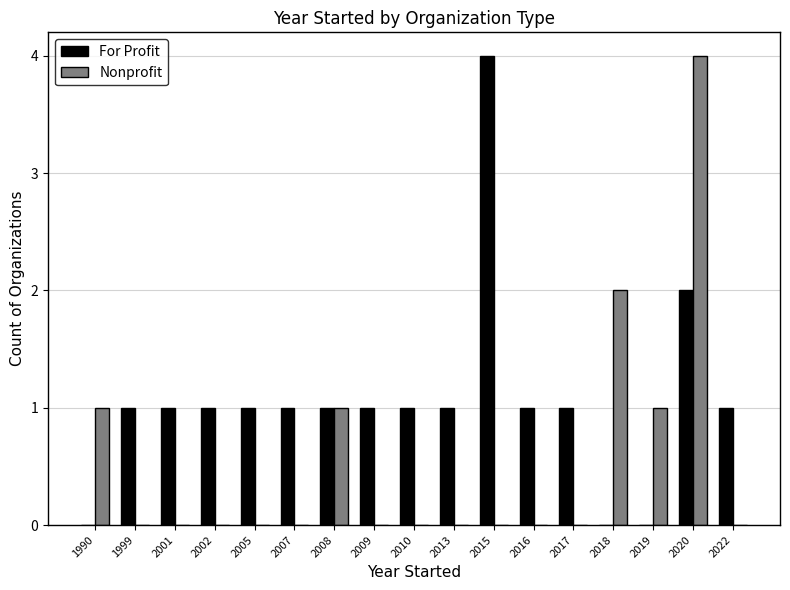

True or false: For Profit has a value of 1 at 2016.

True